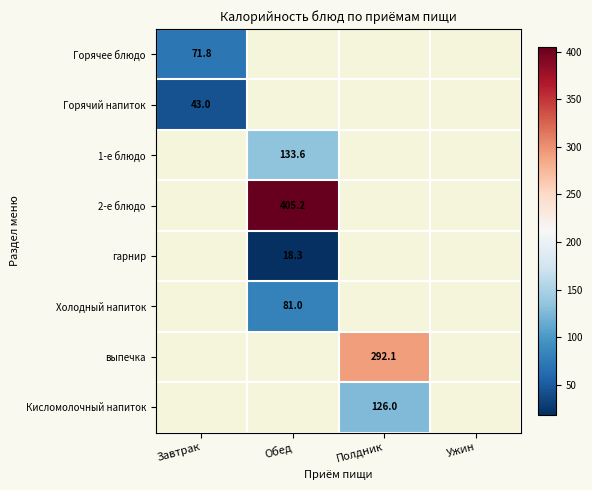

What is the maximum value shown in the chart?

405.2